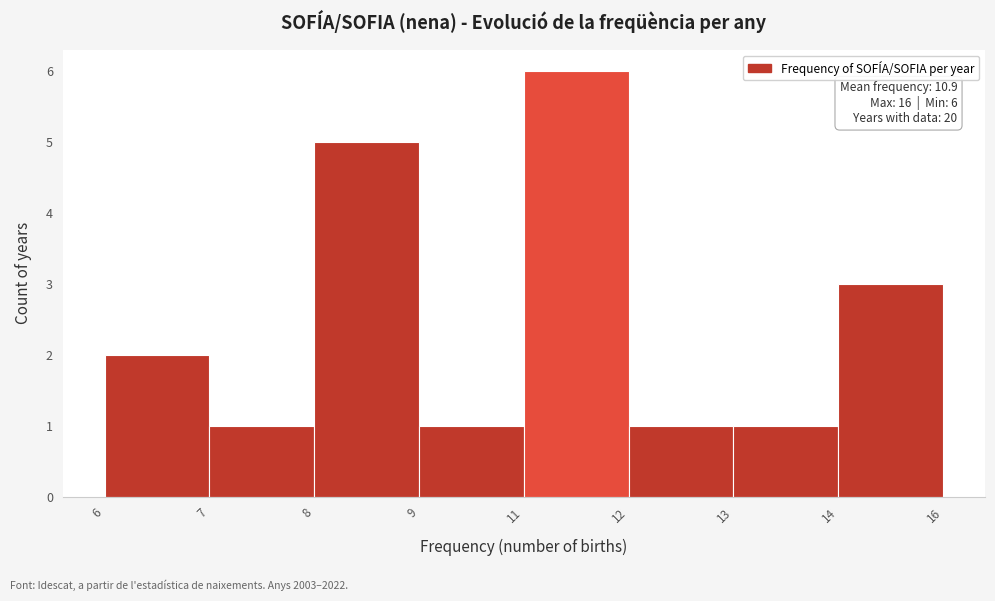

Reading right to left, list all the values displayed in this chart.

3	1	1	6	1	5	1	2